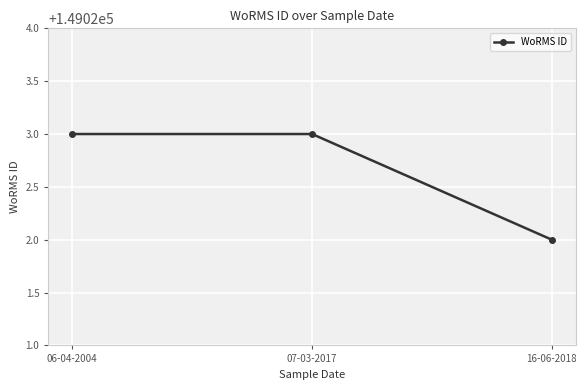

What is the average value?

149023